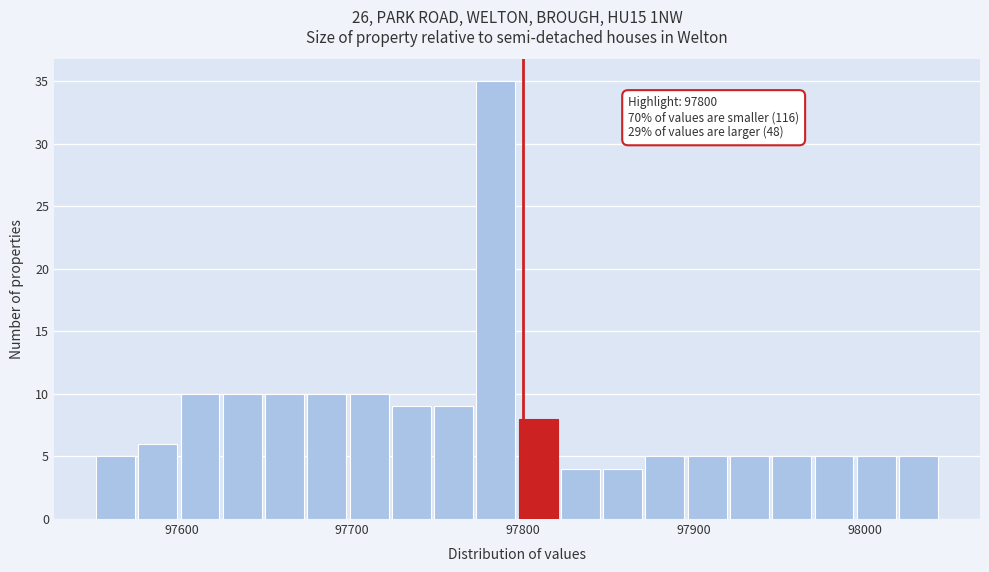

Around what value on the x-axis is the tallest bar? Give the approximate position of its centre, as read against the axis.

97780